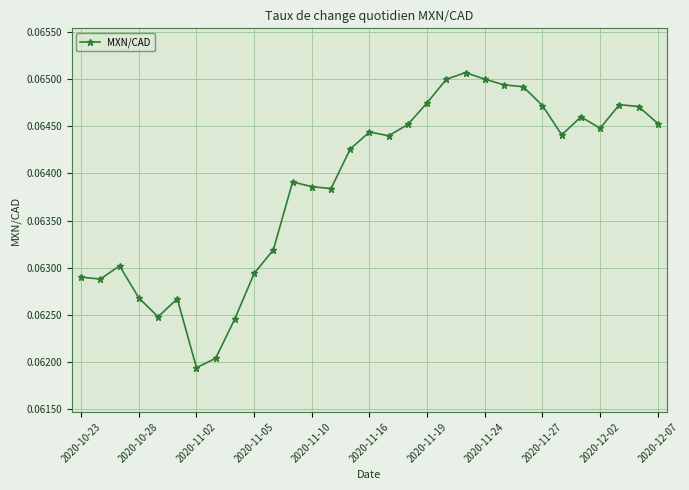

True or false: there are more than 2 points higher than both neighbors.

True